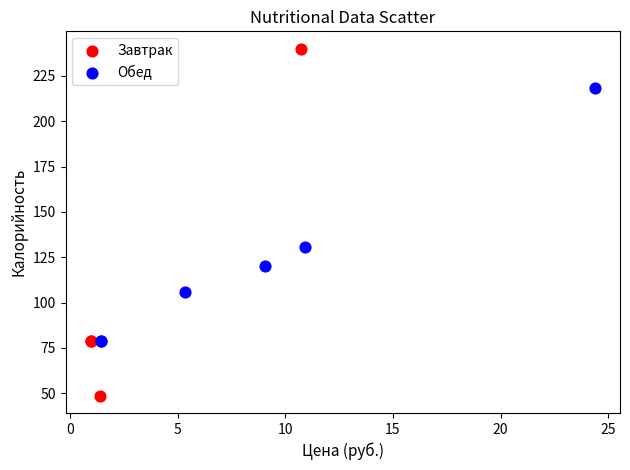

Which series contains the lowest Y value?

Завтрак